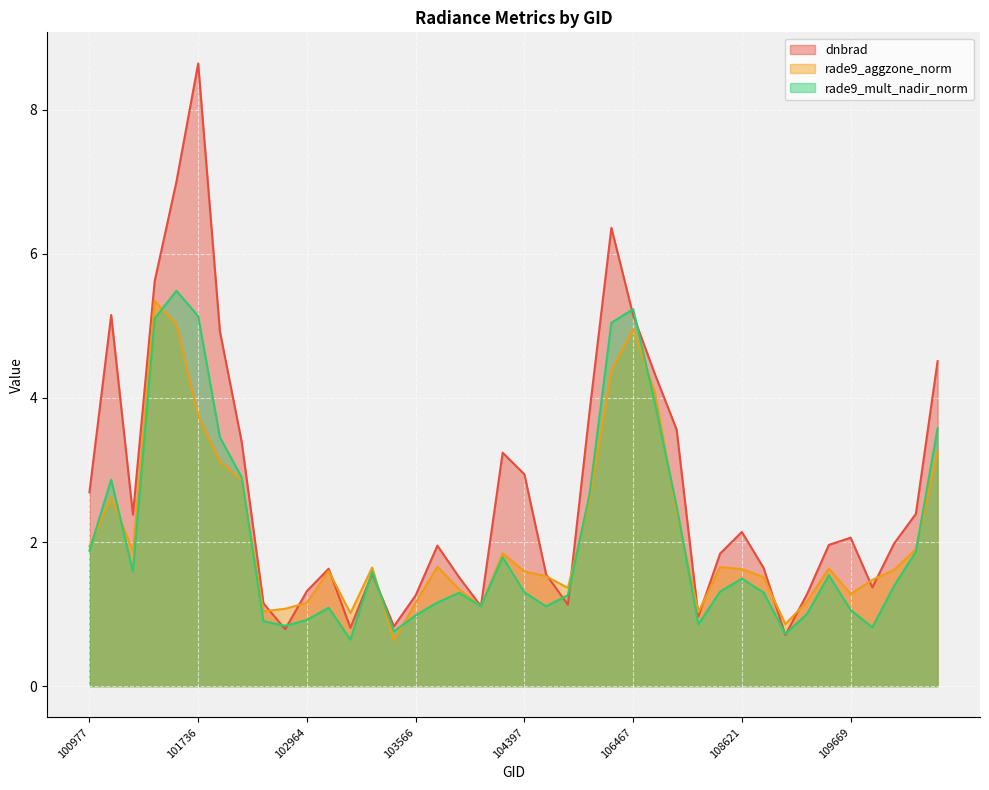

List the labels in order of rade9_aggzone_norm value, smallest first.

103448, 109147, 103211, 107562, 102602, 102845, 104046, 102964, 103566, 109495, 109669, 103928, 105564, 109680, 108974, 104405, 104397, 103092, 109854, 108621, 109495, 103330, 107923, 103694, 104279, 101111, 112066, 100977, 107043, 105916, 101102, 101986, 101858, 112917, 101736, 106642, 106285, 106467, 101605, 101482